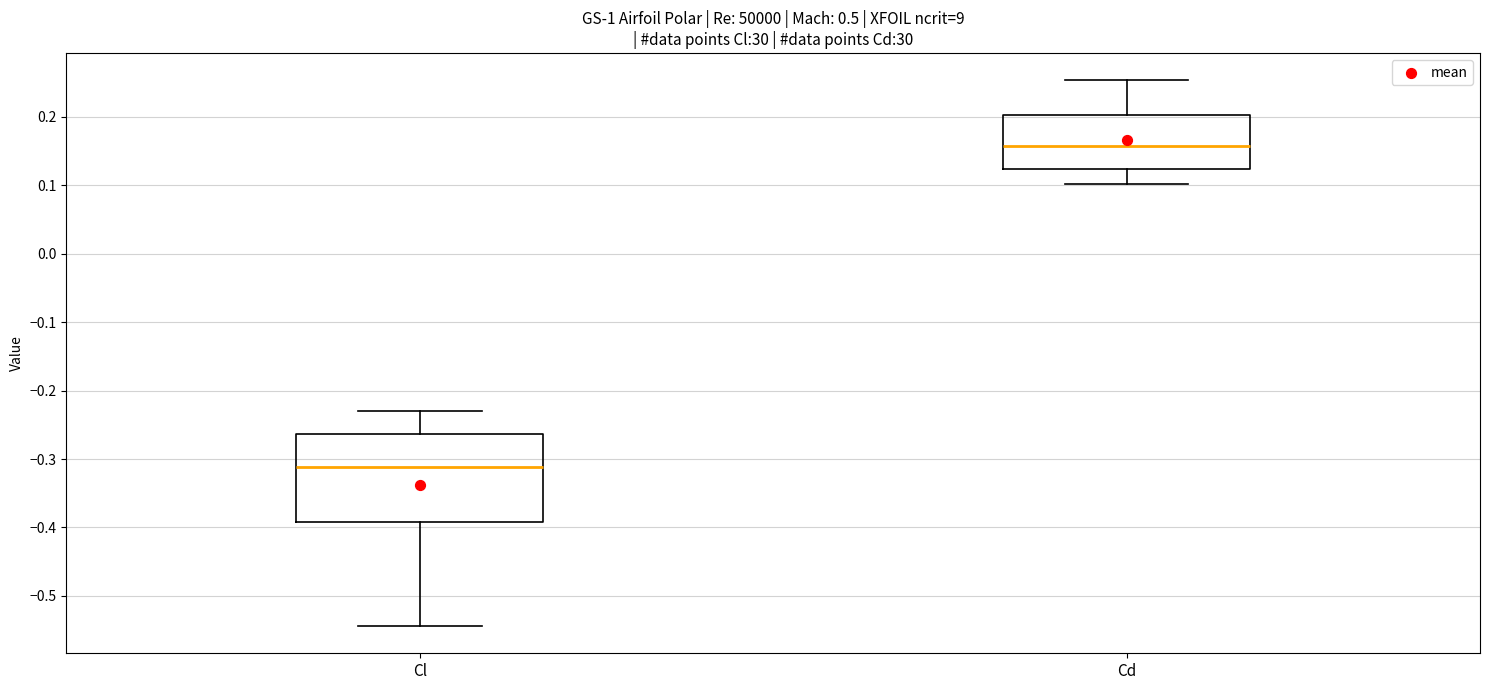

Where does the upper whisker of the box for Cd end on the y-axis? The values are not printed on the chart, so give them approximately, as read against the axis.

0.25